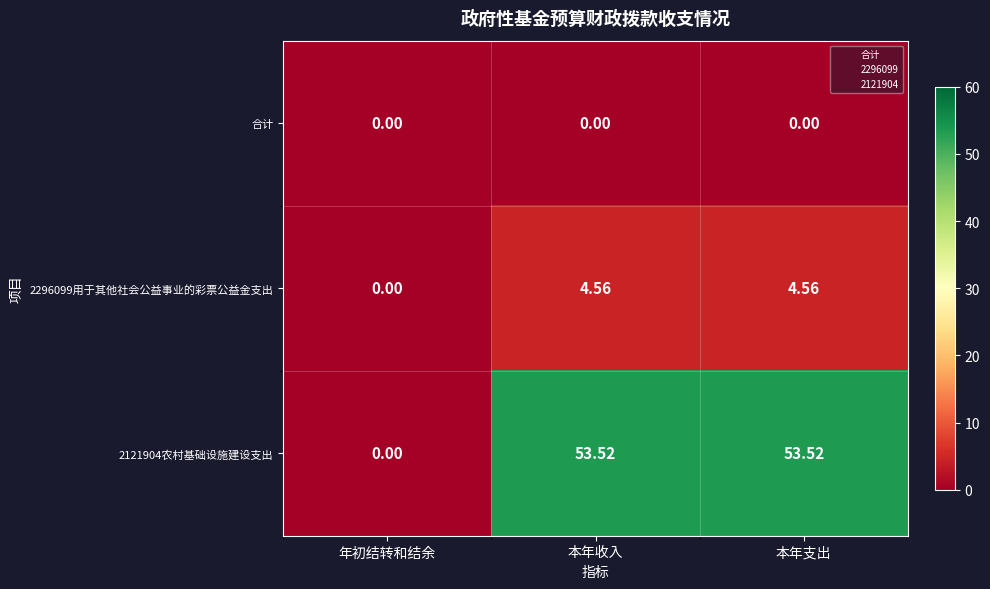

Which series has the largest range (max minus min)?

2121904农村基础设施建设支出